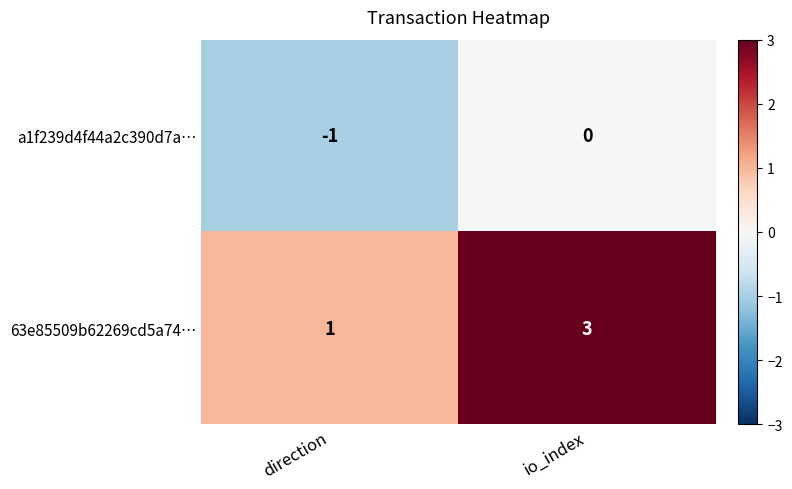

Read the 63e85509b62269cd5a74… value at io_index.

3